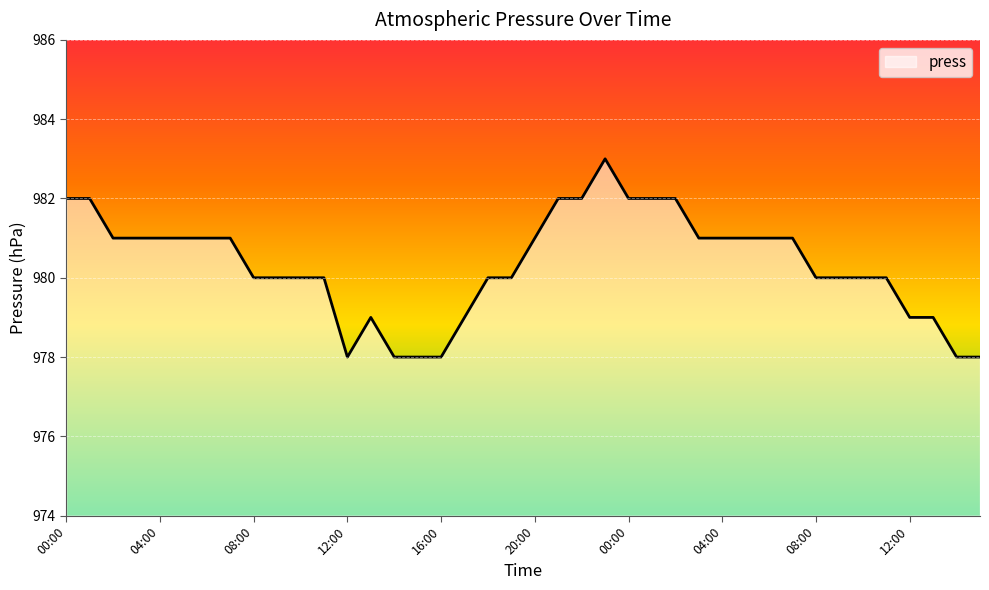

What is the difference between the maximum and minimum values?

5